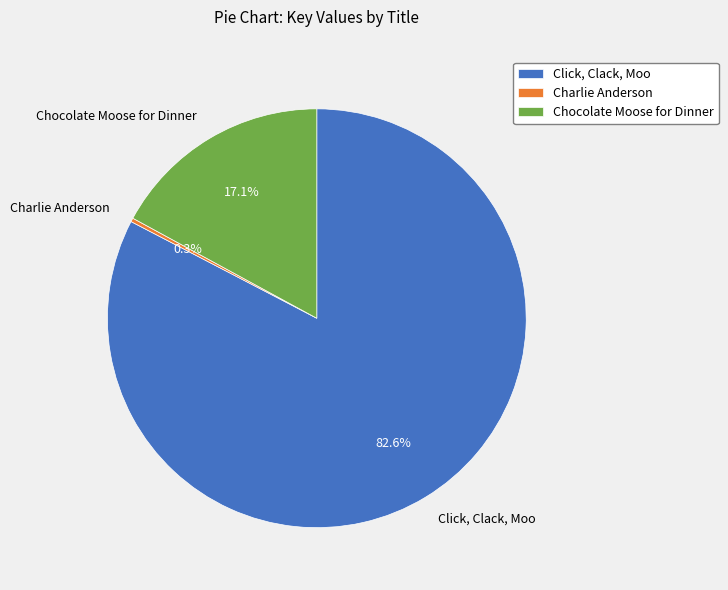

Rank the categories by value from highest to lowest.

Click, Clack, Moo, Chocolate Moose for Dinner, Charlie Anderson